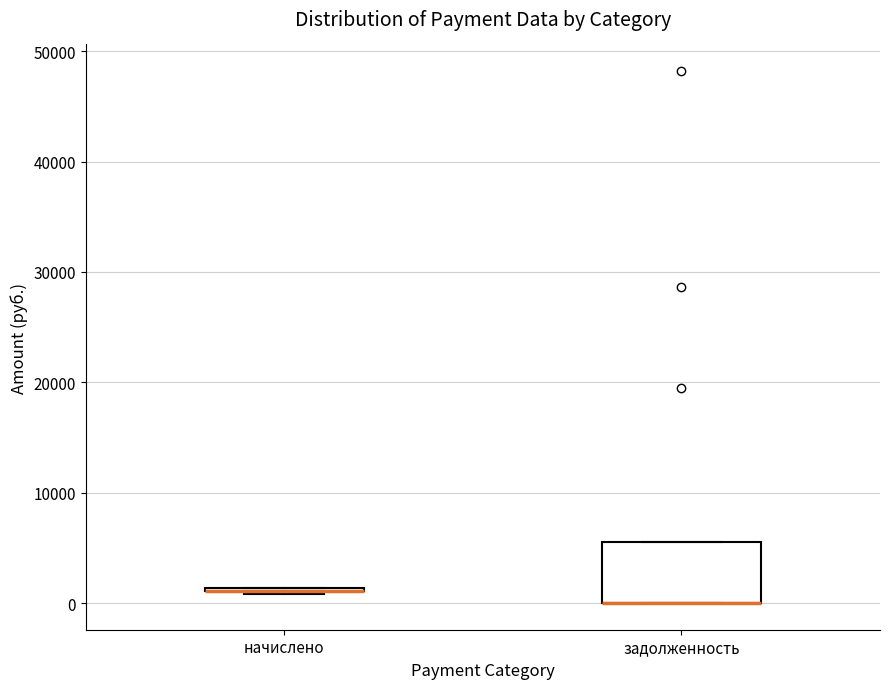

Where is the upper edge of the box for задолженность on the y-axis? The values are not printed on the chart, so give them approximately, as read against the axis.

6000